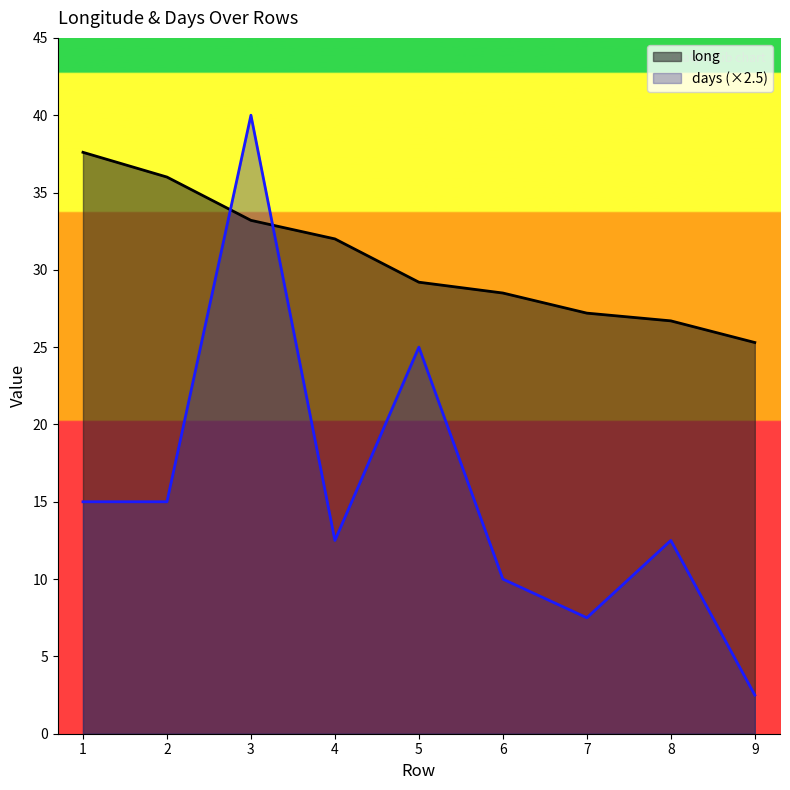

At which category does the chart reach its peak across all series?

3